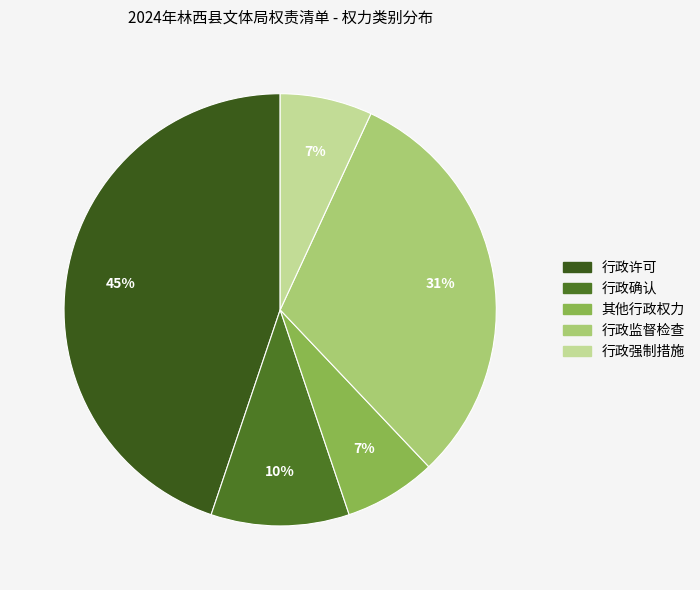

How many slices are in this pie chart?

5